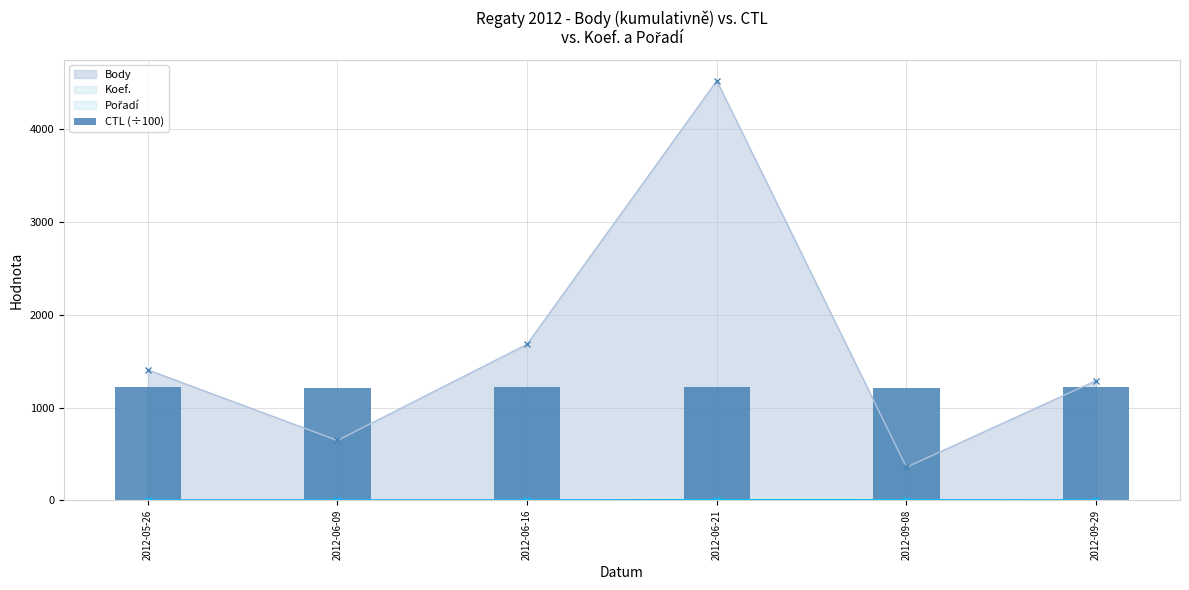

Are the bars horizontal?

No